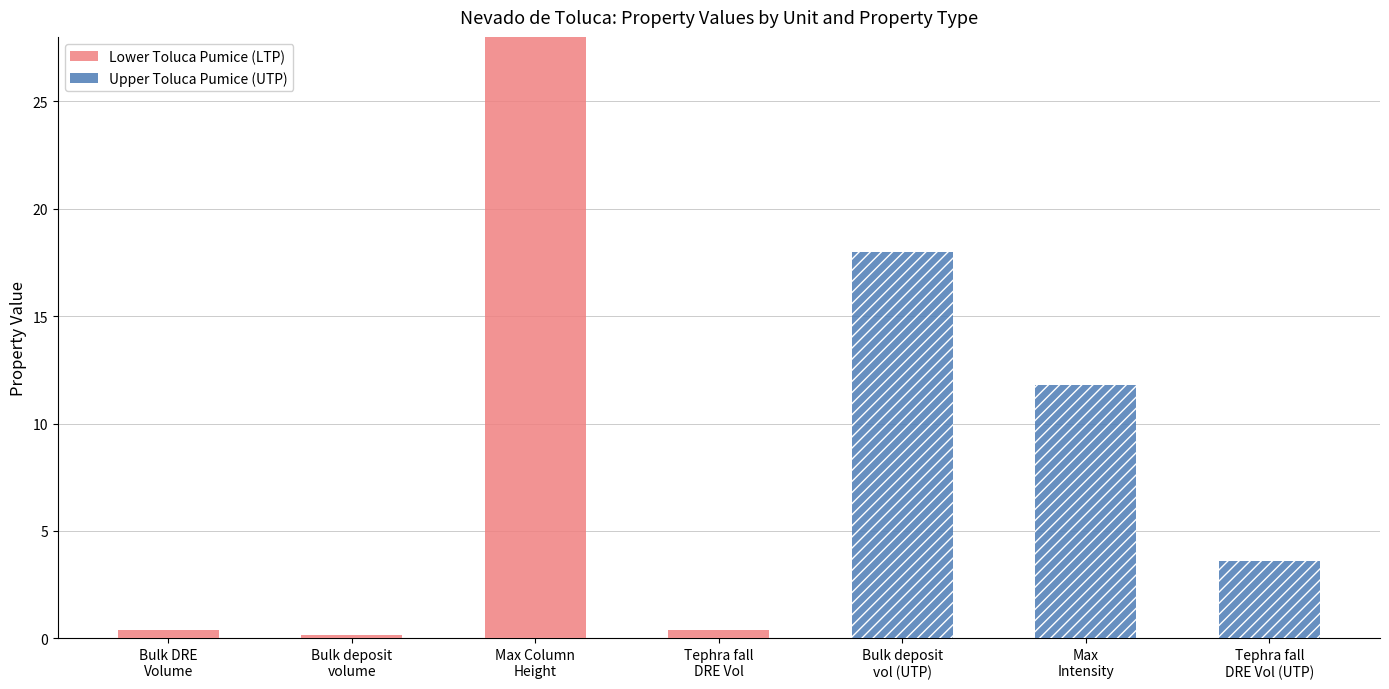

What is the difference between the maximum and second lowest values in the Lower Toluca Pumice (LTP) series?

28.0